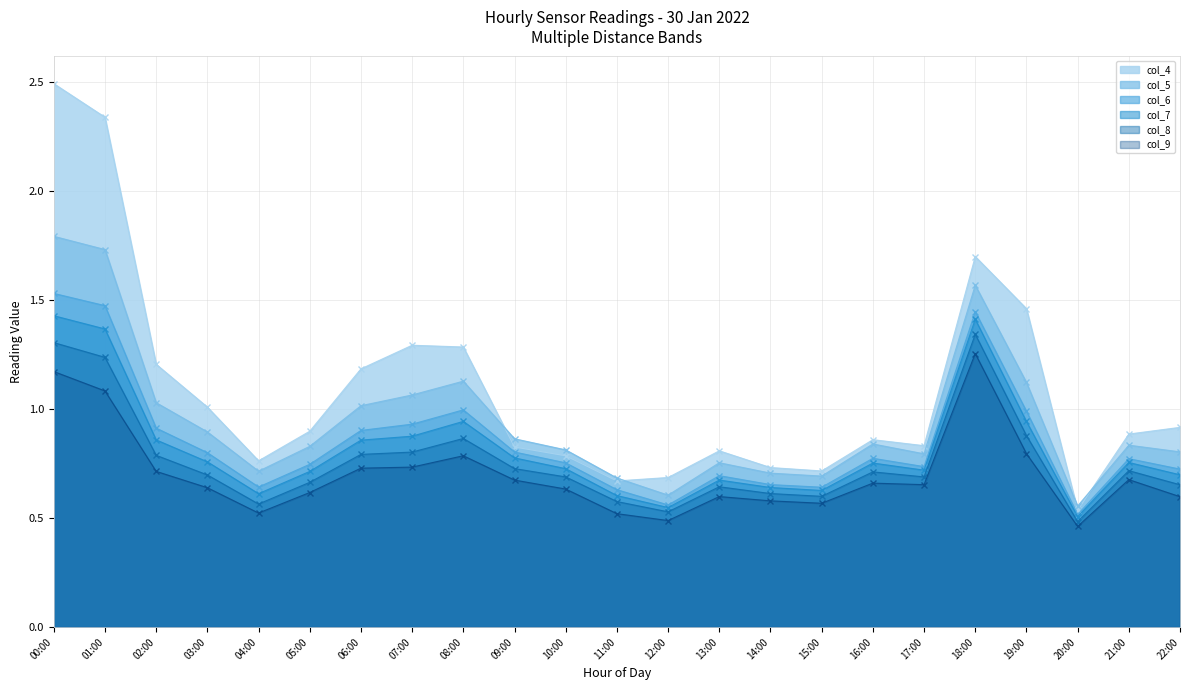

Which series has the largest range (max minus min)?

col_4